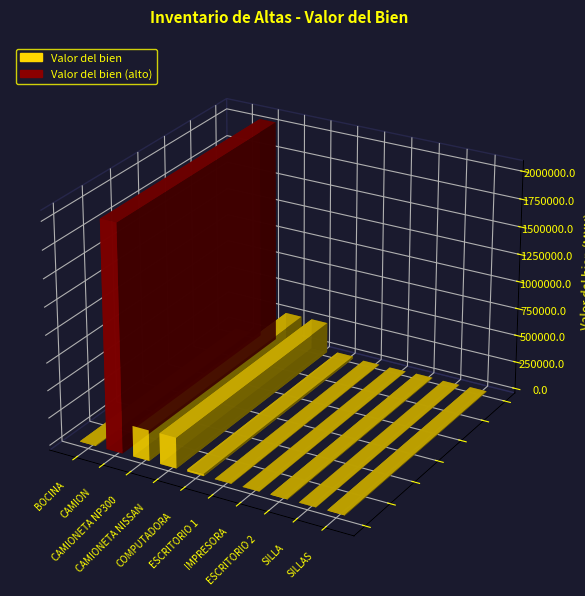

What is the sum of all values?

2659289.0